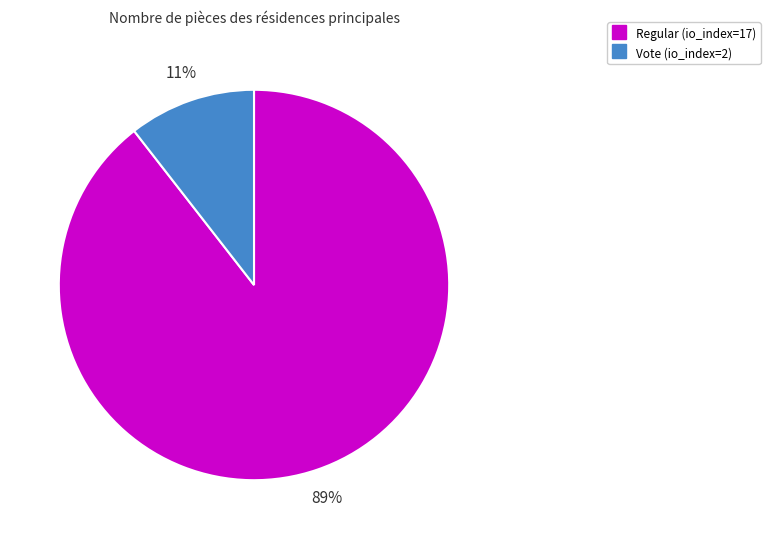

To the nearest percent, what percentage of the pie is Vote (io_index=2)?

11%